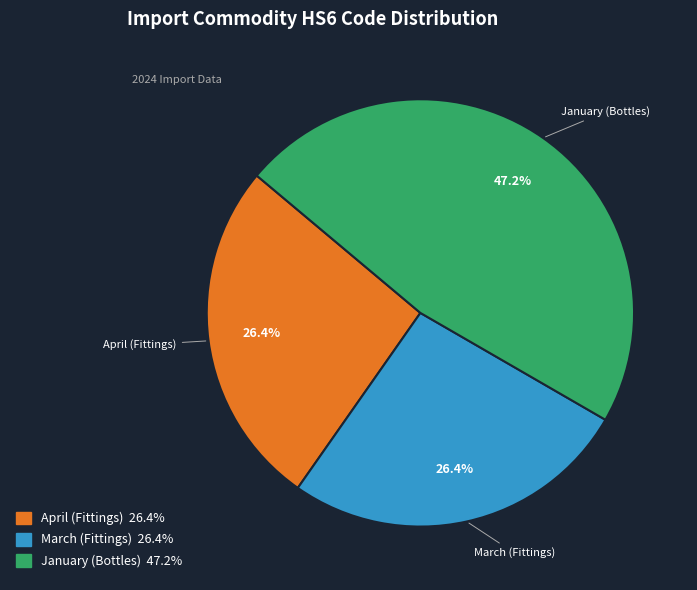

What is the ratio of the value at April (Fittings) to the value at March (Fittings)?

1.0